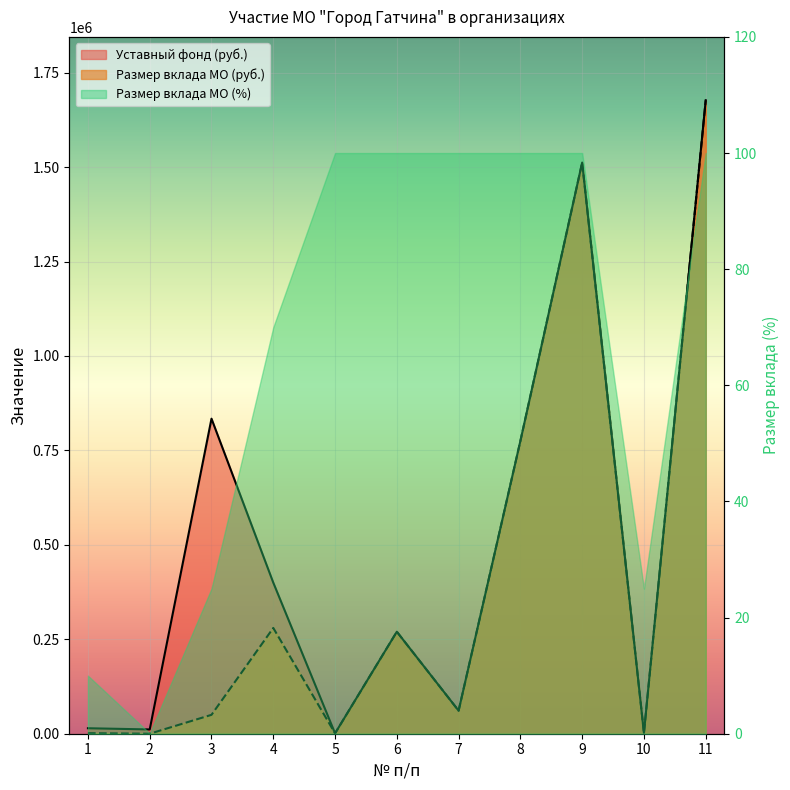

At how many categories does at least one series exceed 324529?

5